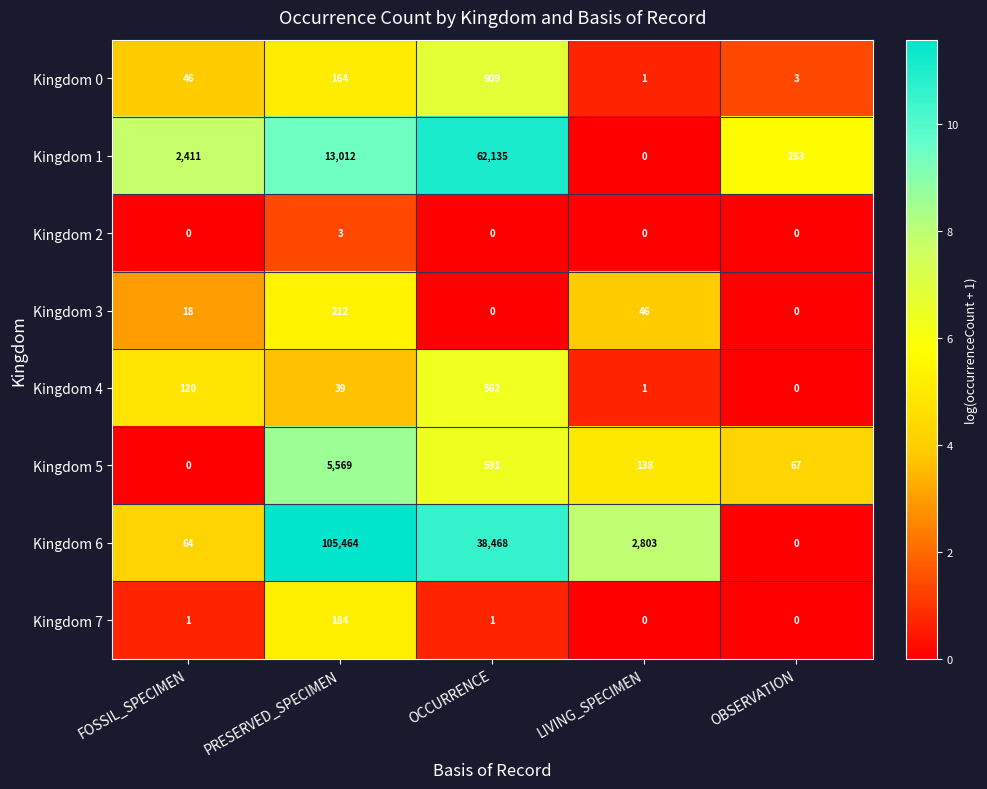

Which series changed the most between OCCURRENCE and LIVING_SPECIMEN?

Kingdom 1